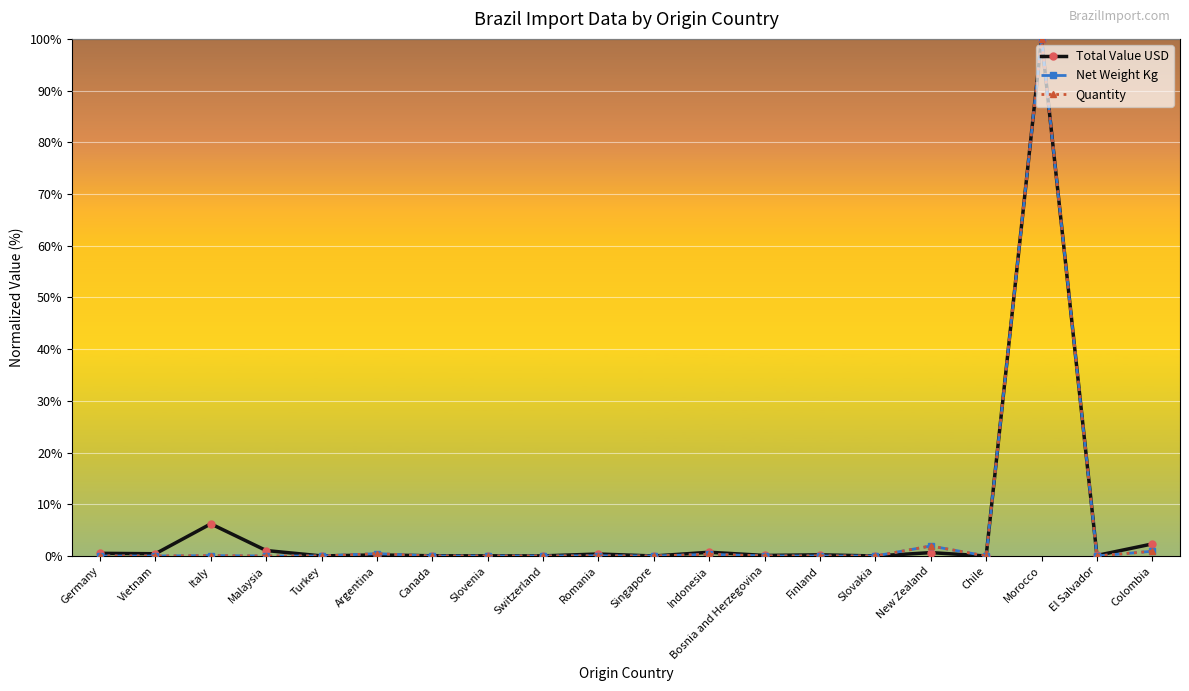

What is the difference between the highest and lowest values at Colombia?

1.4